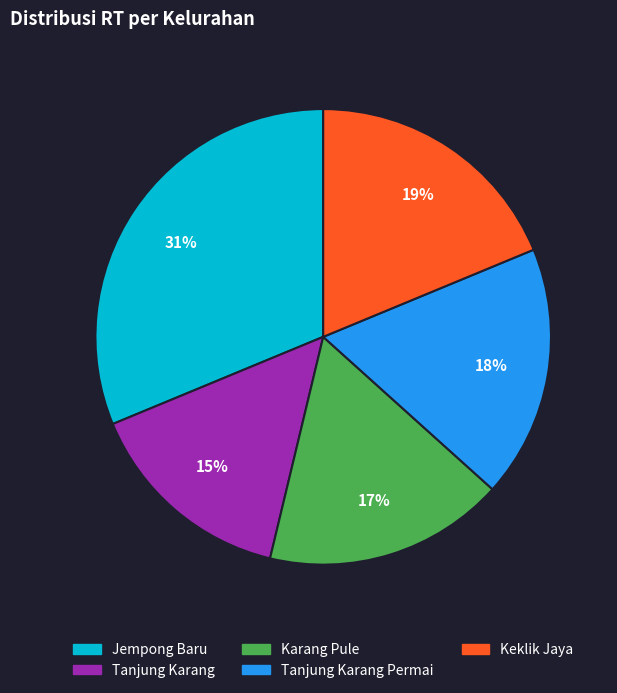

To the nearest percent, what portion does Keklik Jaya represent?

19%